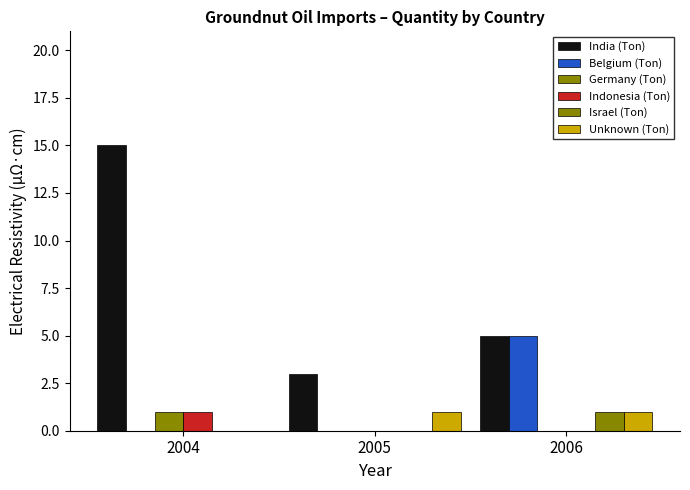

How many series are shown in this chart?

6